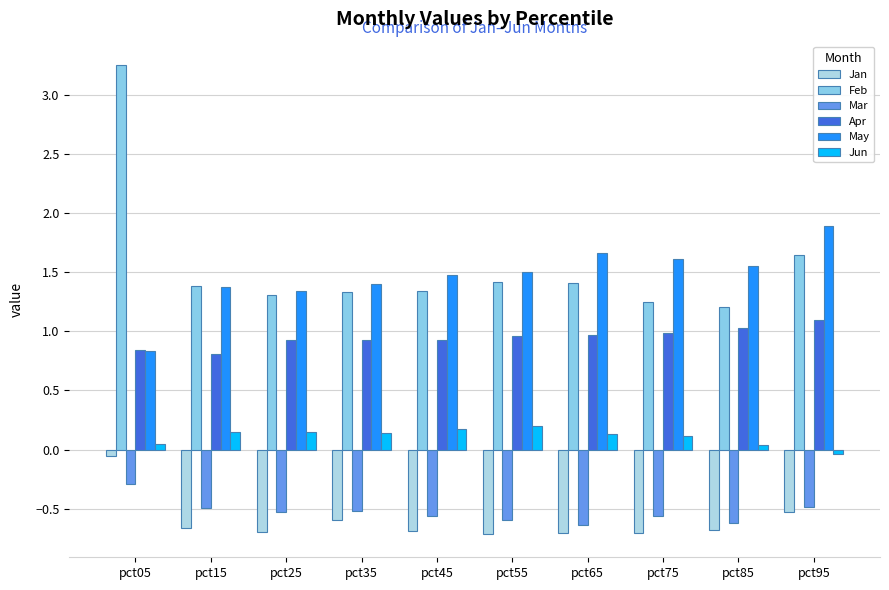

At how many categories does at least one series exceed 1?

10